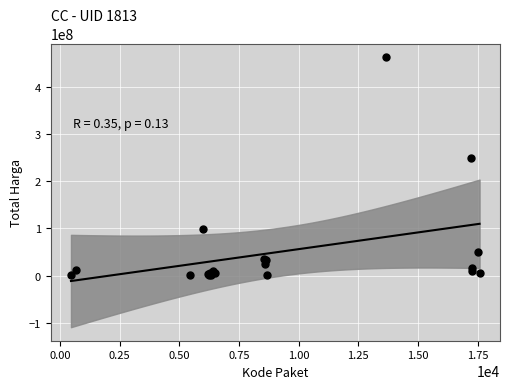

What Y value in the scatter plot is closest to 232040050?

250350000